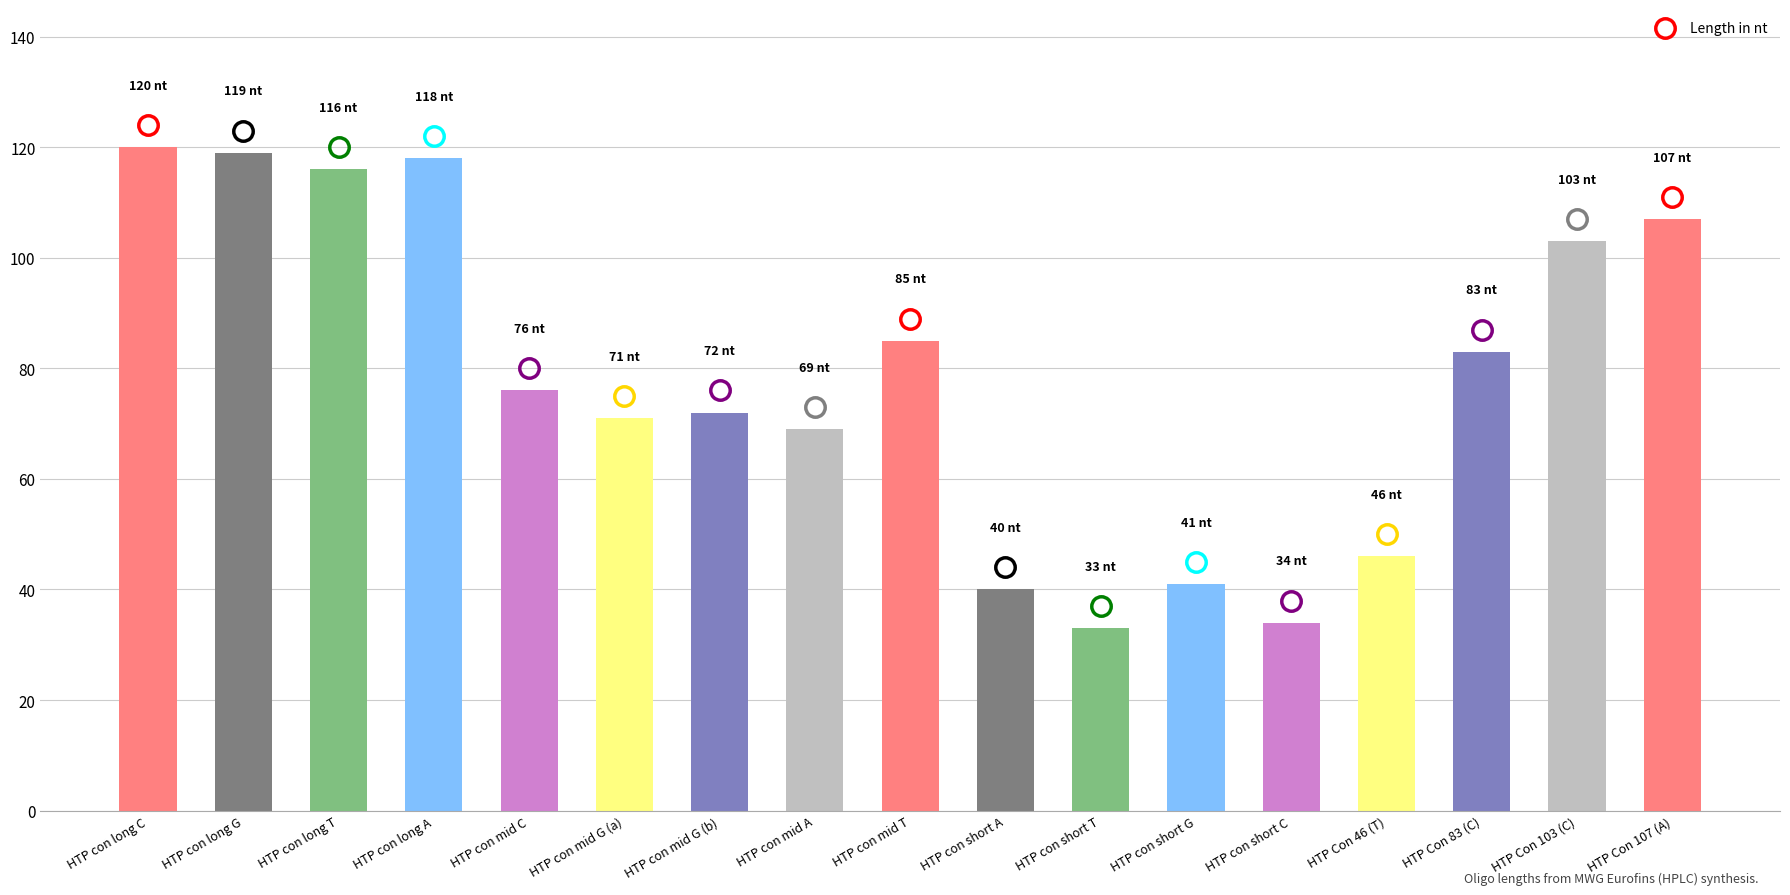

Are the bars grouped side by side (vs. stacked)?

No